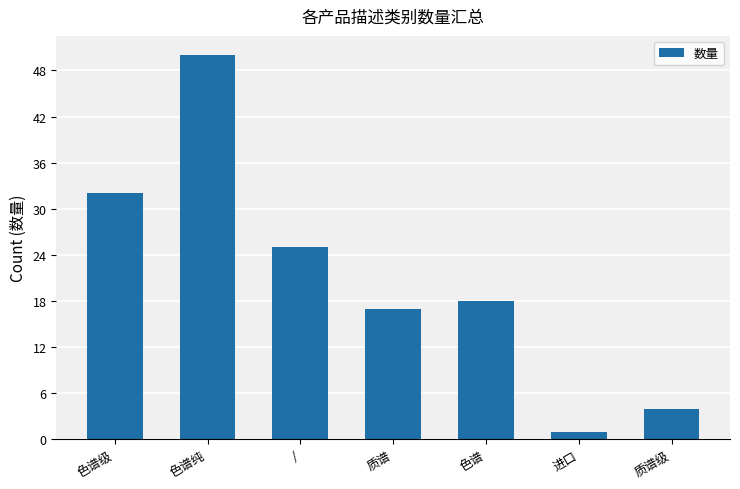

Rank the categories by value from lowest to highest.

进口, 质谱级, 质谱, 色谱, /, 色谱级, 色谱纯